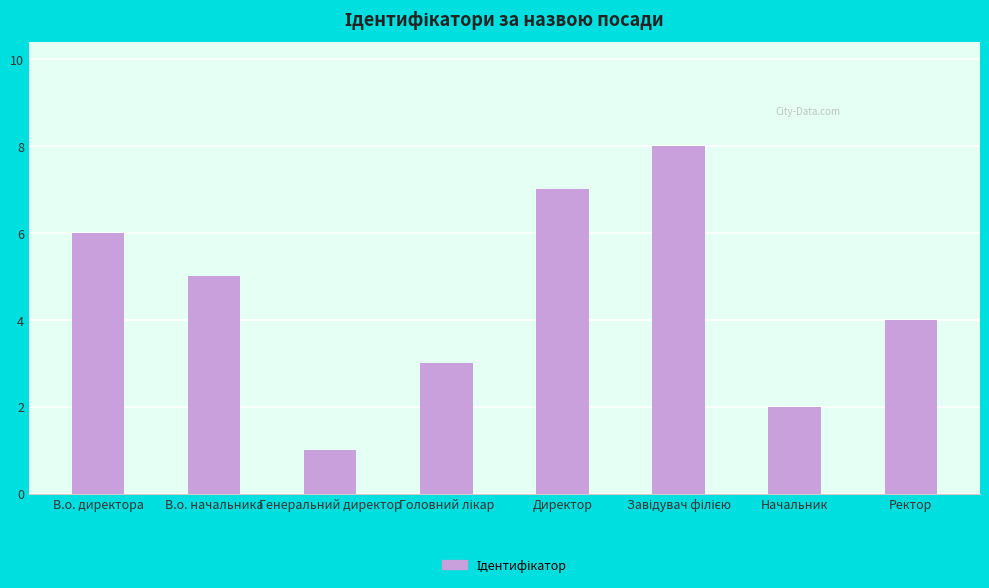

Is it true that the value at В.о. директора is 9?

False